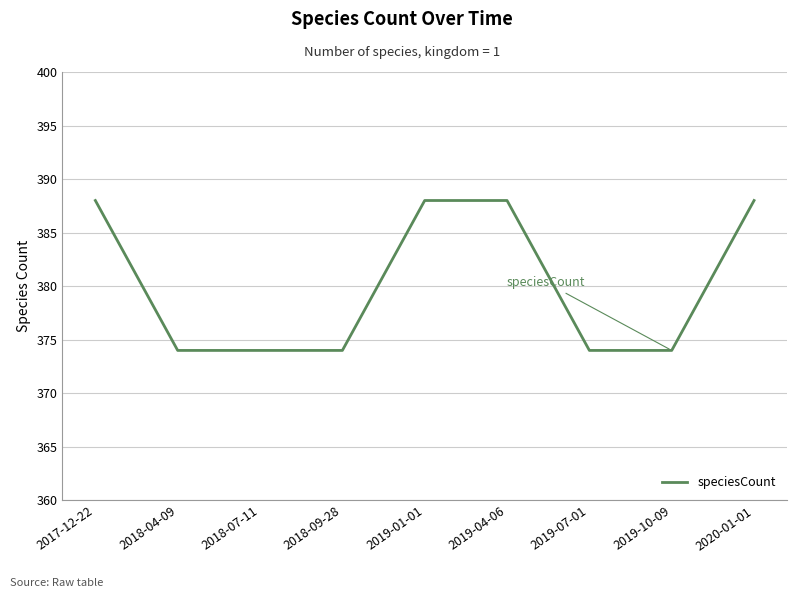

How many lines are shown in the chart?

1